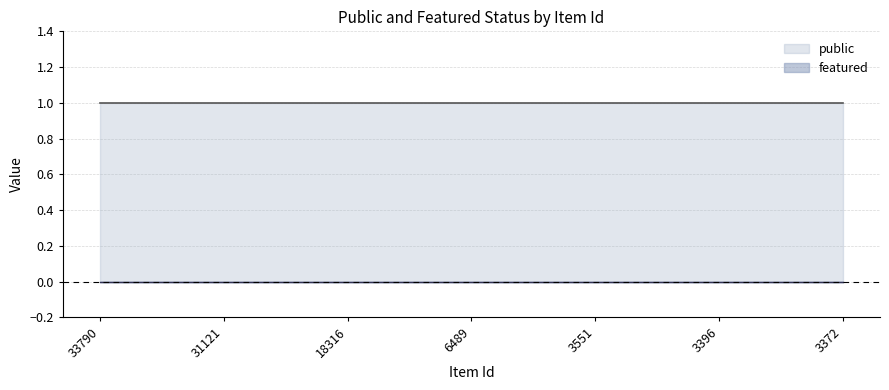

Which series has the largest total across all categories?

public